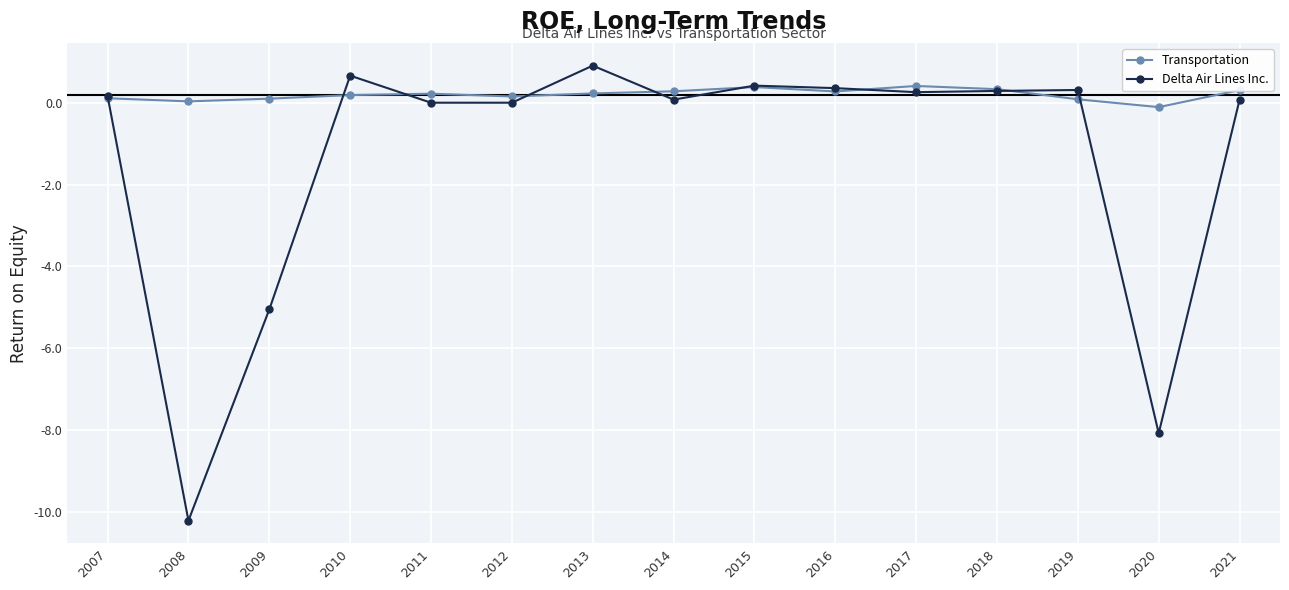

Between 2020 and 2021, which series saw the biggest shift?

Delta Air Lines Inc.